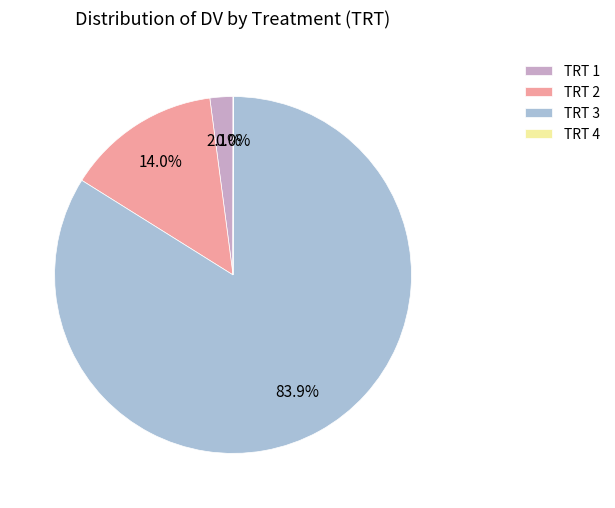

Between TRT 2 and TRT 3, which is larger?

TRT 3